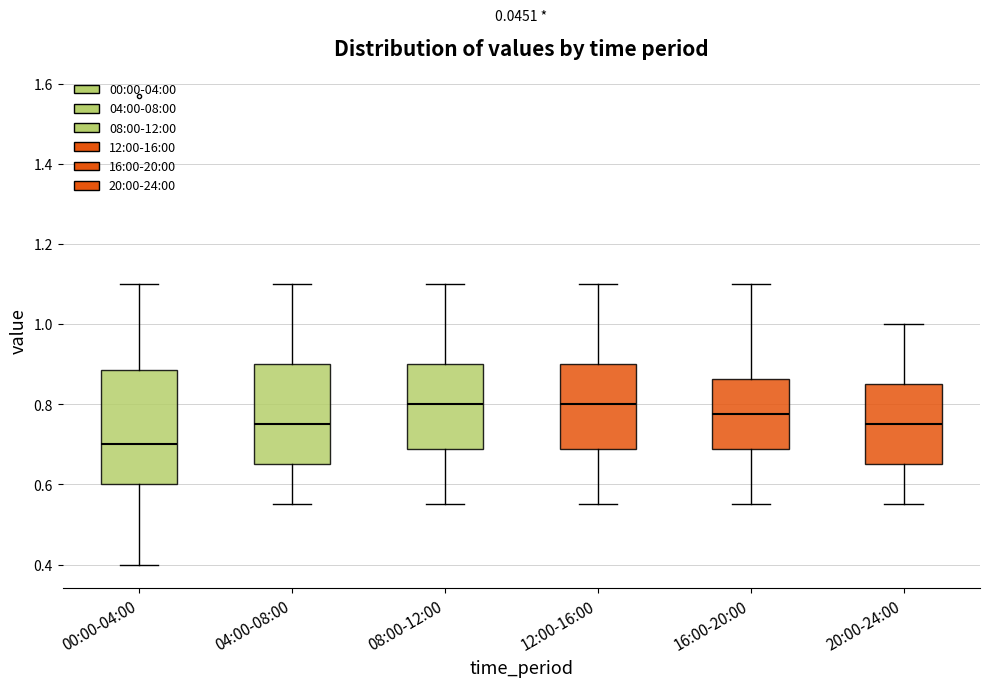

Where is the lower edge of the box for 16:00-20:00 on the y-axis? The values are not printed on the chart, so give them approximately, as read against the axis.

0.68